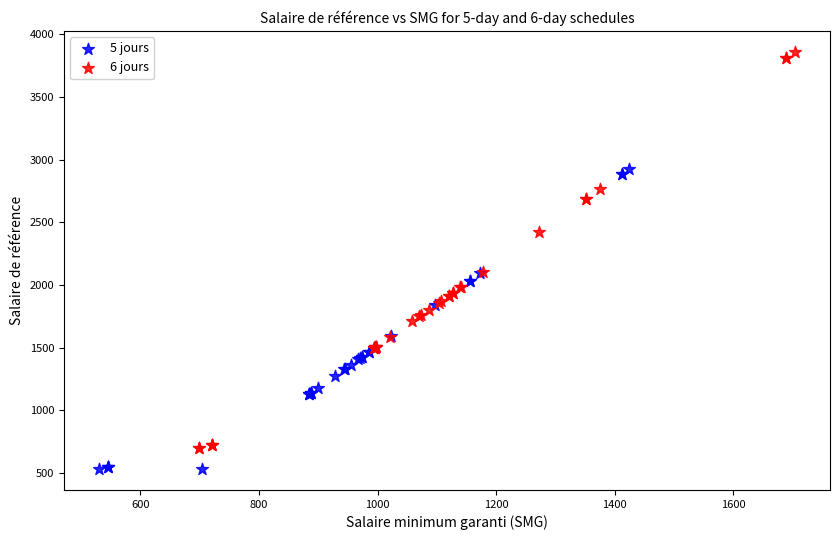

Which series contains the highest Y value?

6 jours